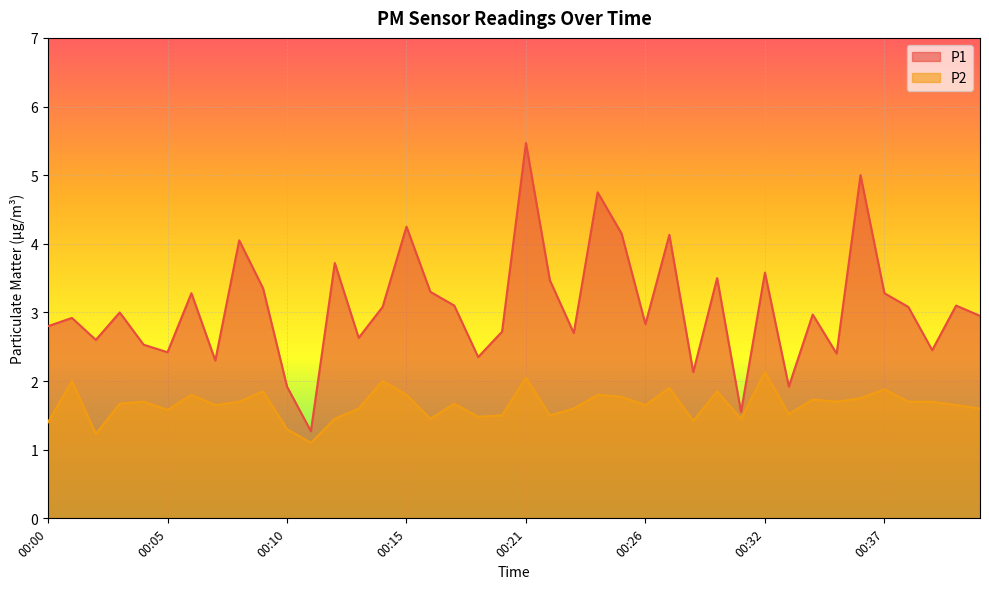

How many distinct data groups are displayed?

2